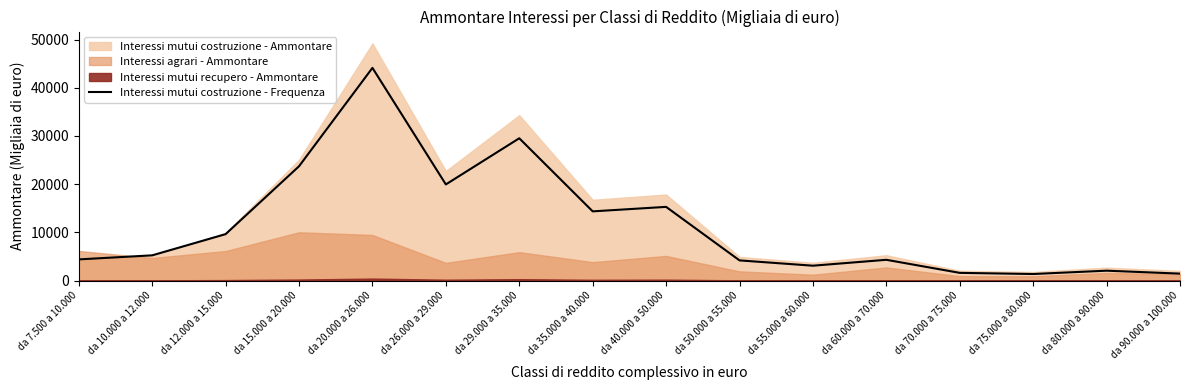

Which category has the highest value across all series?

da 20.000 a 26.000